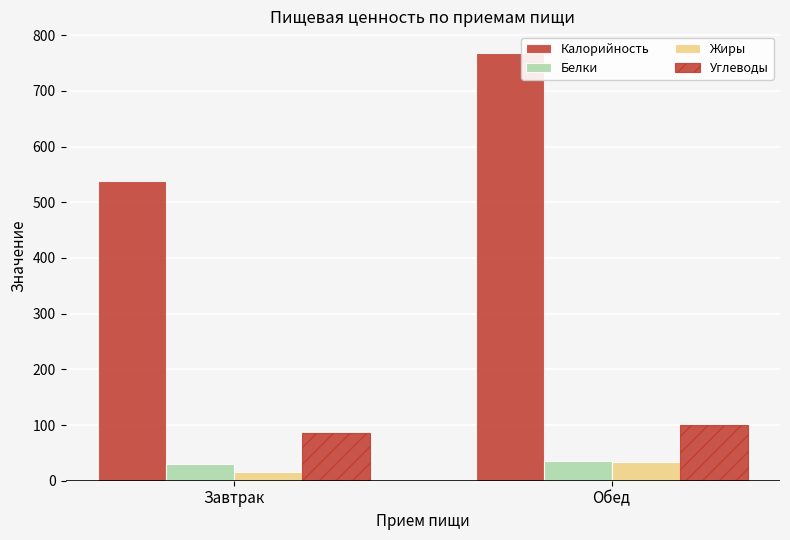

How many series are shown in this chart?

4